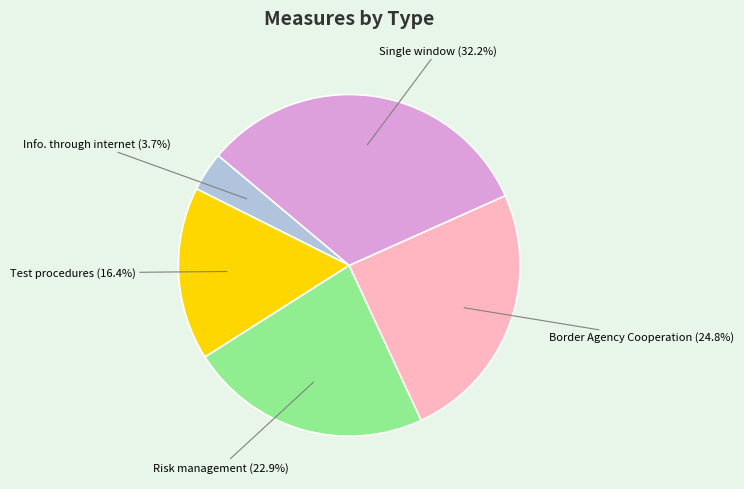

Between Test procedures and Border Agency Cooperation, which is larger?

Border Agency Cooperation